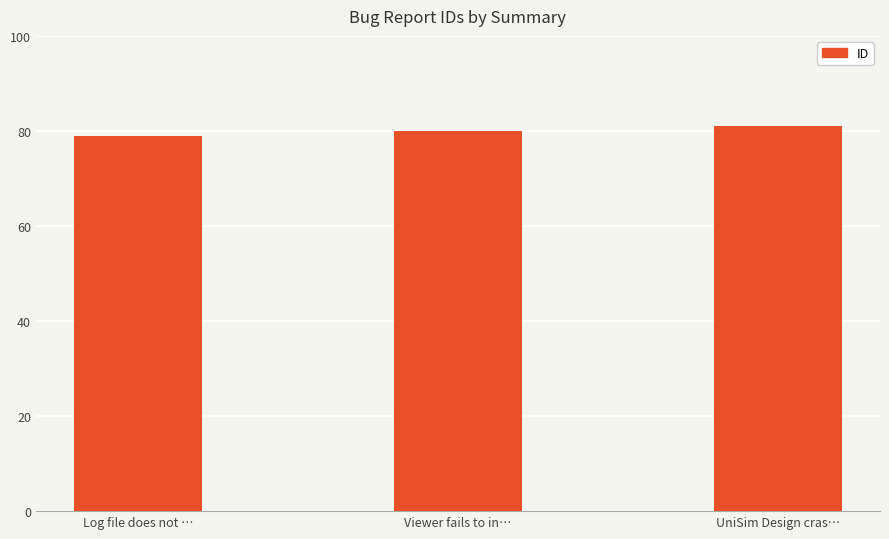

How many data points does each series have?

3